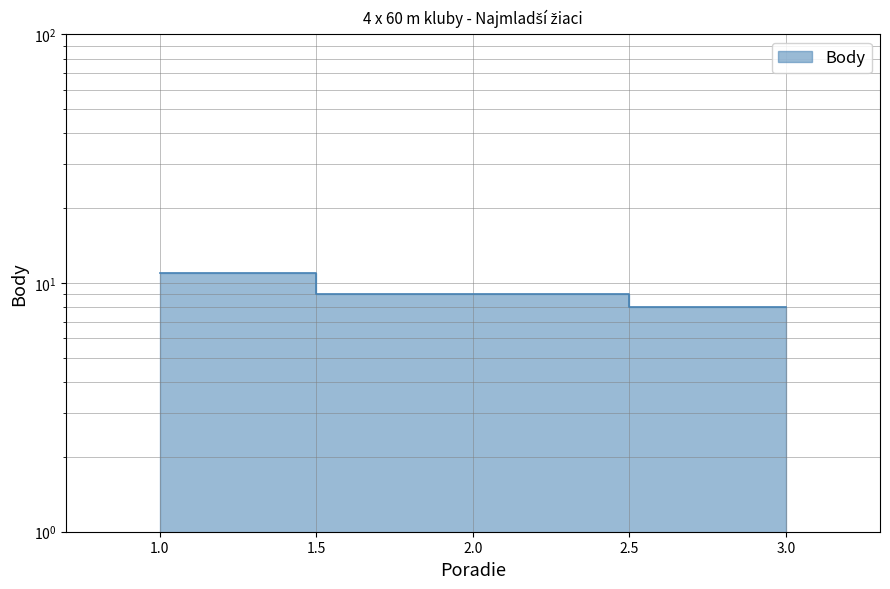

Where is the data nearest to the value 9?

2